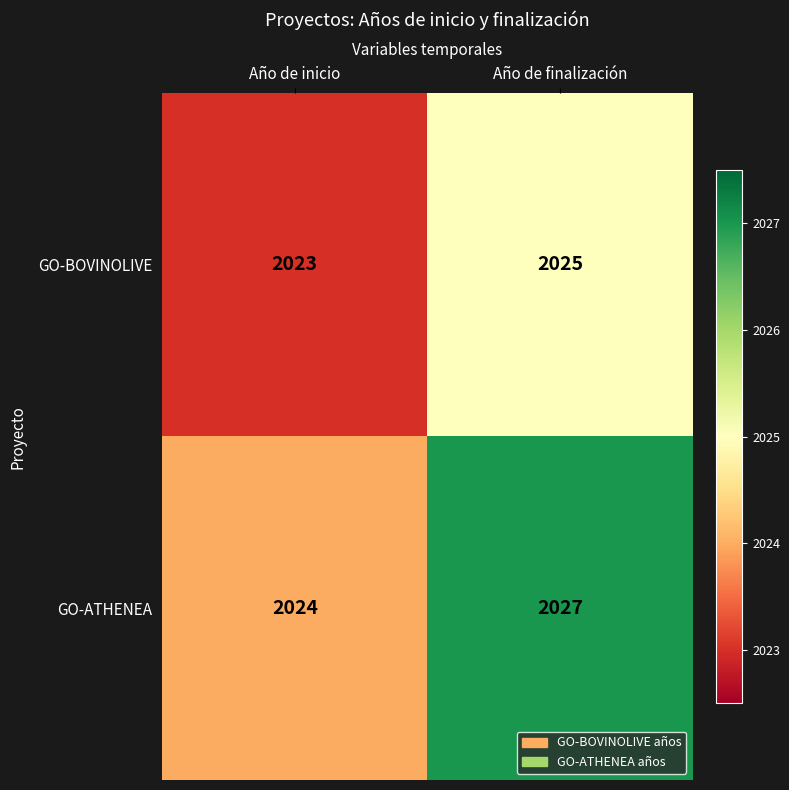

At how many categories does at least one series exceed 2025?

1